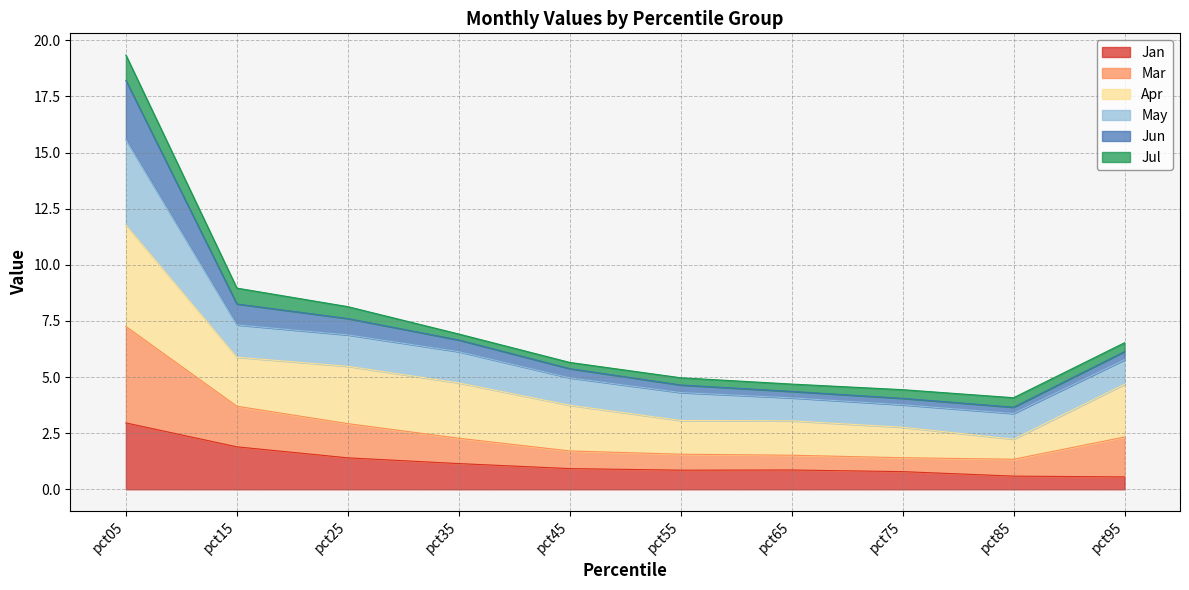

How many lines are shown in the chart?

6